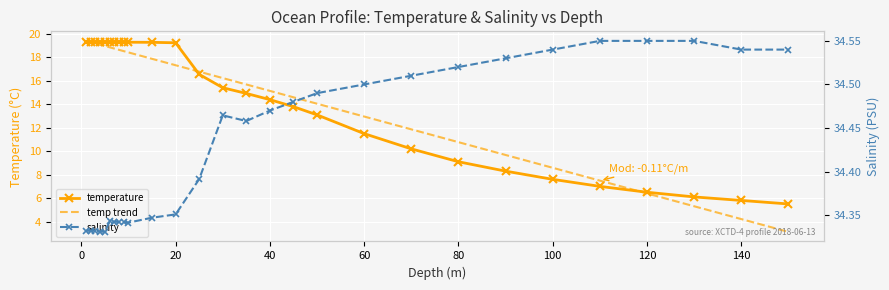

How many lines are shown in the chart?

3